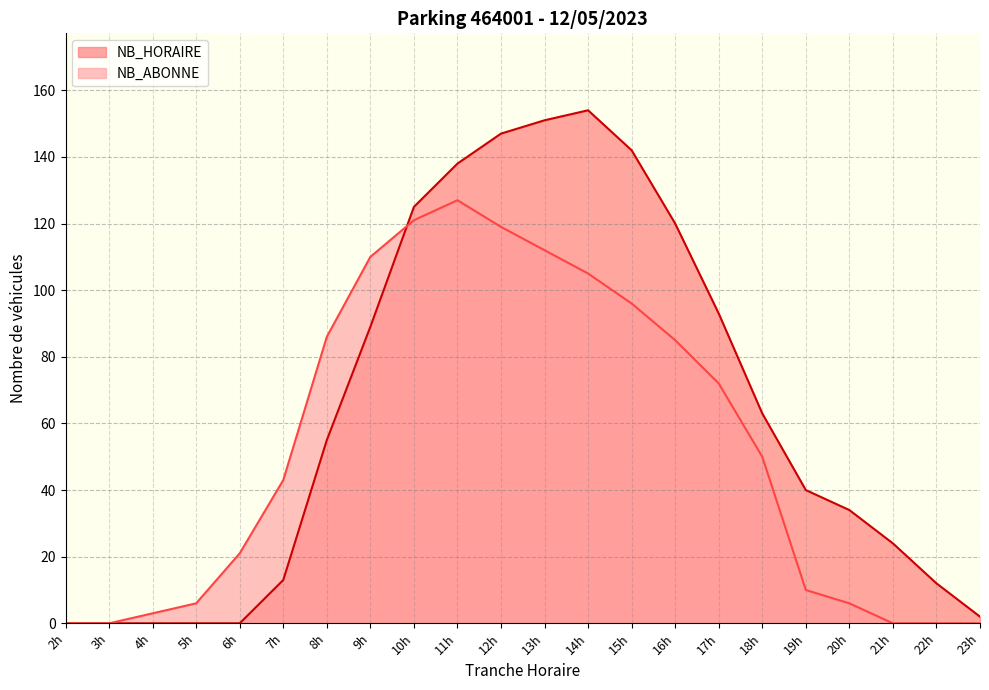

True or false: NB_ABONNE and NB_HORAIRE intersect in this chart.

True